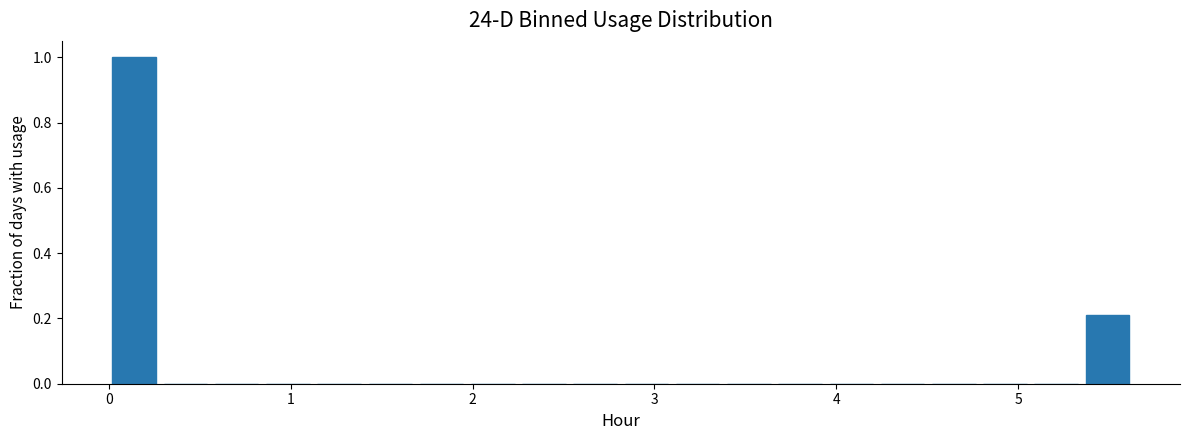

Read against the x-axis, roughly where is the centre of the tallest bar?

0.1